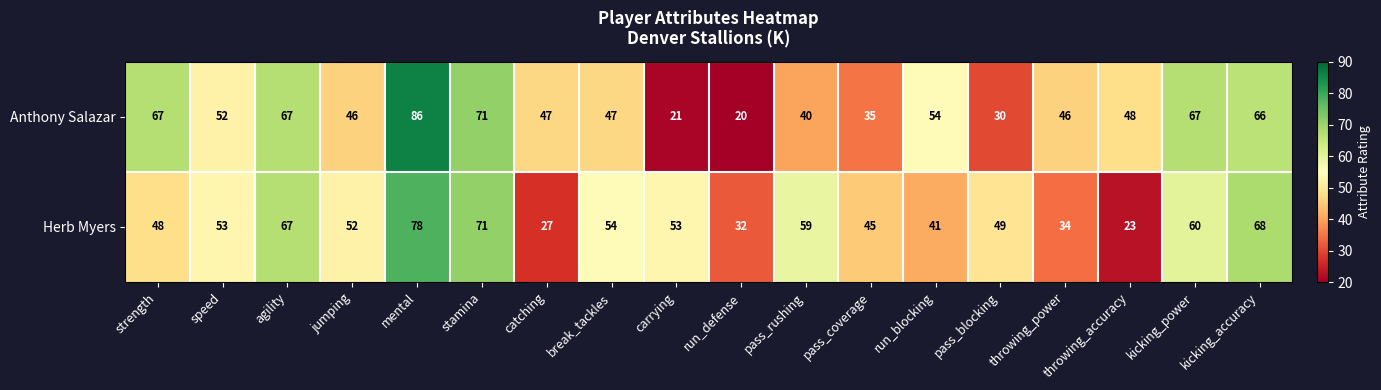

What is the total value across all series at stamina?

142